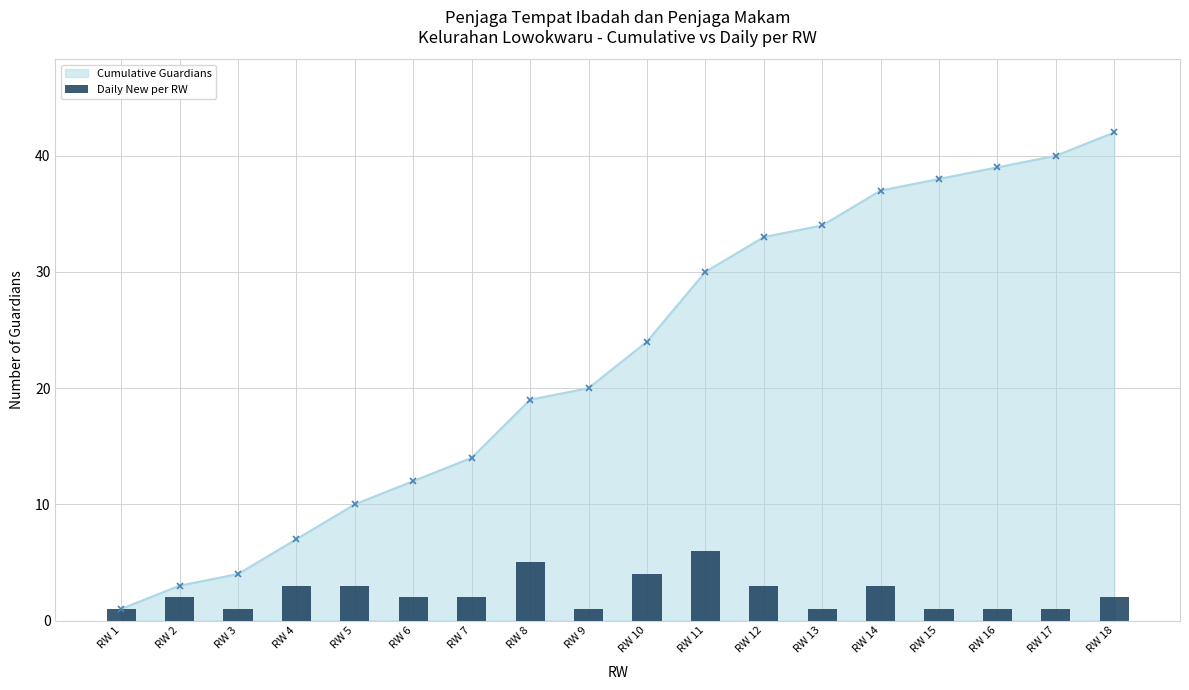

Are the bars horizontal?

No